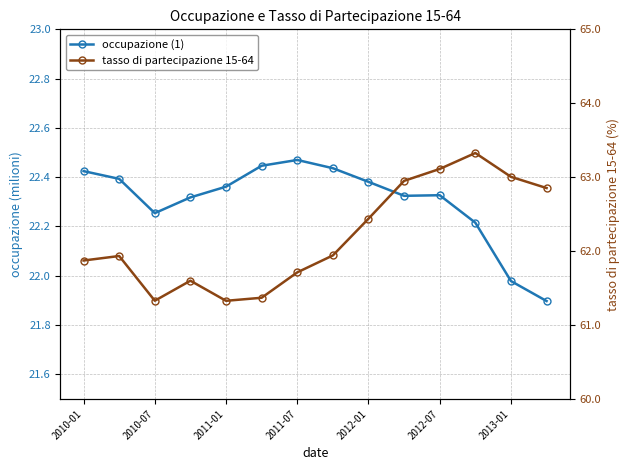

Reading left to right, extract all data points from this chart.

occupazione (1): 22.4	22.4	22.3	22.3	22.4	22.4	22.5	22.4	22.4	22.3	22.3	22.2	22.0	21.9
tasso di partecipazione 15-64: 61.9	61.9	61.3	61.6	61.3	61.4	61.7	61.9	62.4	63.0	63.1	63.3	63.0	62.9